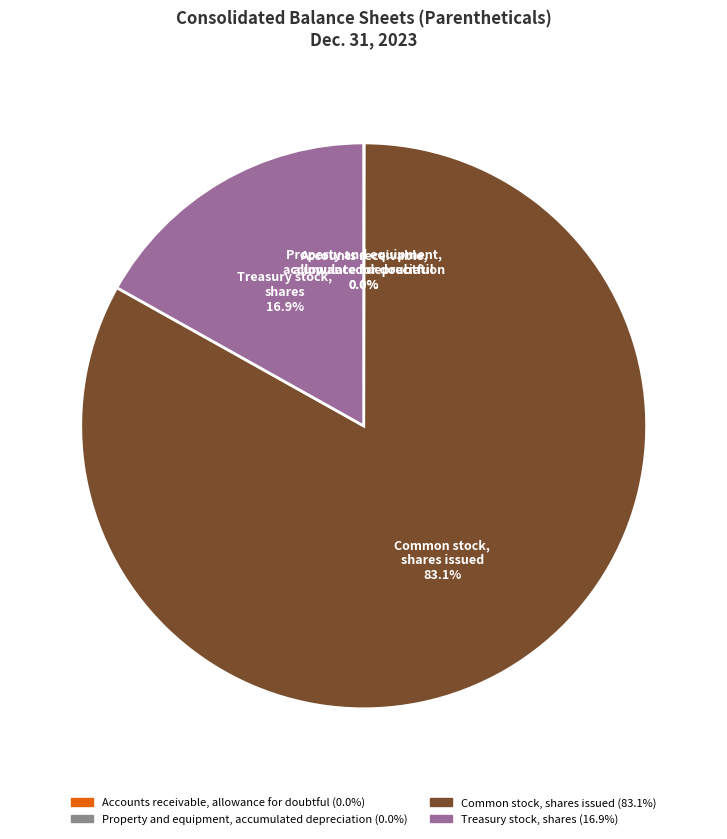

What is the majority slice?

Common stock, shares issued